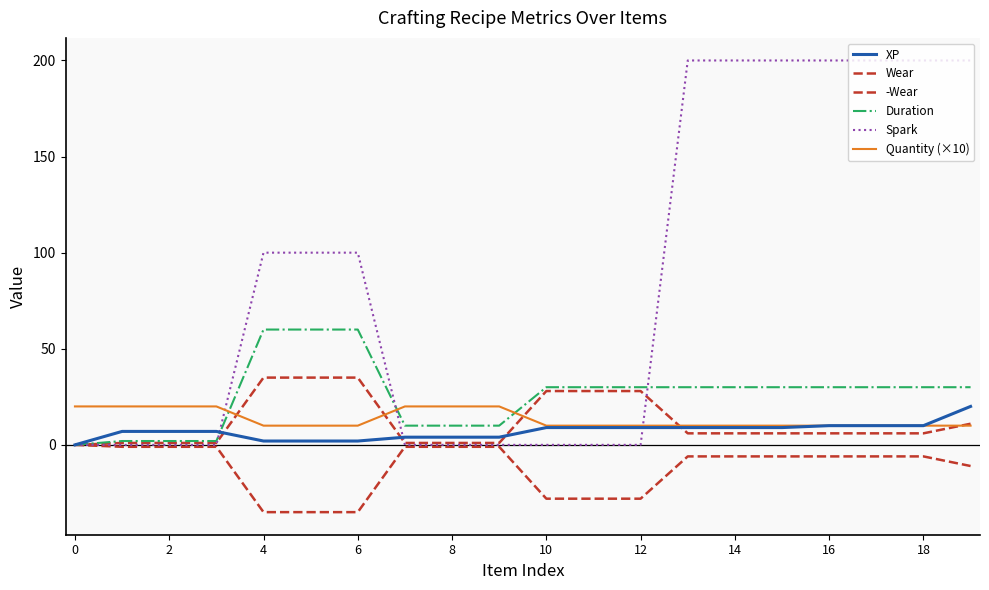

Reading left to right, extract all data points from this chart.

XP: 0	7	7	7	2	2	2	4	4	4	9	9	9	9	9	9	10	10	10	20
Wear: 0	1	1	1	35	35	35	1	1	1	28	28	28	6	6	6	6	6	6	11
-Wear: 0	-1	-1	-1	-35	-35	-35	-1	-1	-1	-28	-28	-28	-6	-6	-6	-6	-6	-6	-11
Duration: 0	2	2	2	60	60	60	10	10	10	30	30	30	30	30	30	30	30	30	30
Spark: 0	0	0	0	100	100	100	0	0	0	0	0	0	200	200	200	200	200	200	200
Quantity (×10): 20	20	20	20	10	10	10	20	20	20	10	10	10	10	10	10	10	10	10	10